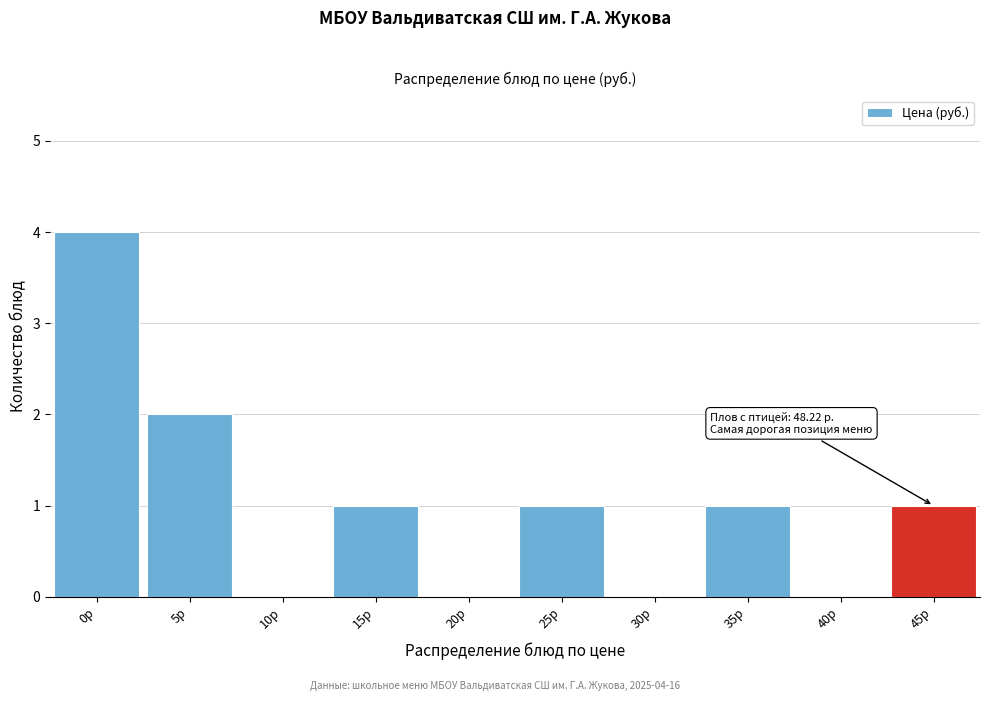

Reading left to right, transcribe all the data shown in this chart.

0р=4	5р=2	10р=0	15р=1	20р=0	25р=1	30р=0	35р=1	40р=0	45р=1